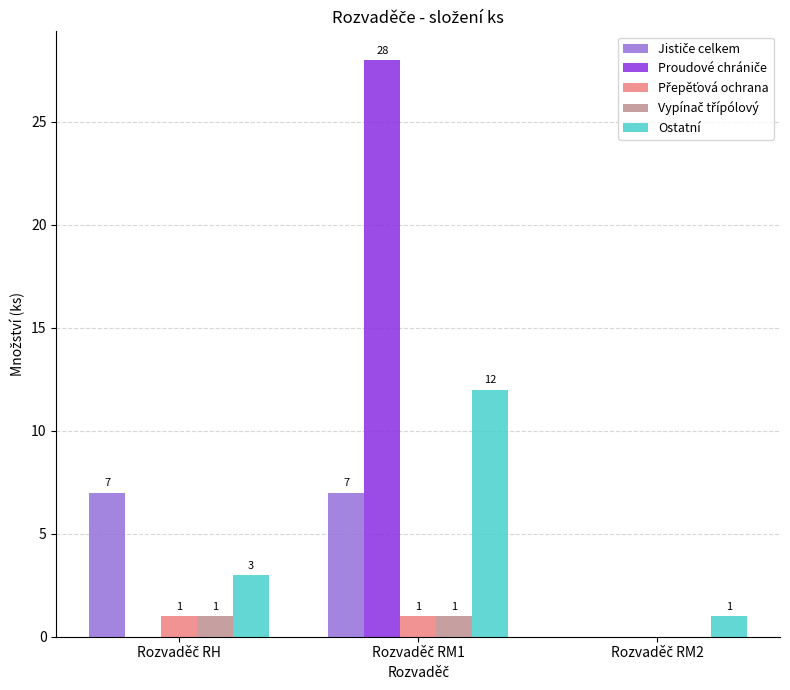

How many Ostatní values are between 1 and 12?

3